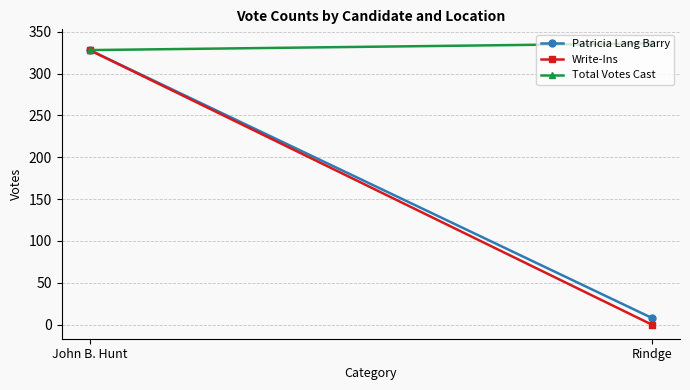

The value of Total Votes Cast at Rindge is 159. True or false?

False